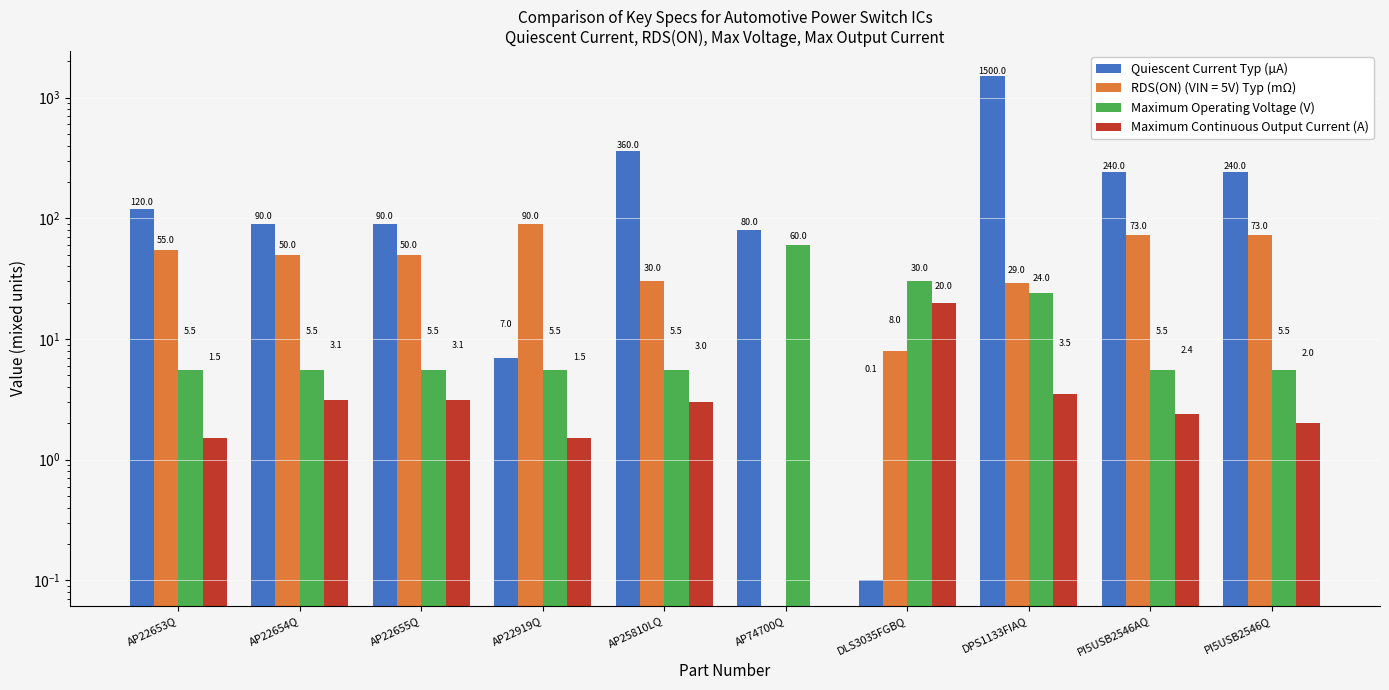

At which category does the chart reach its minimum across all series?

AP74700Q